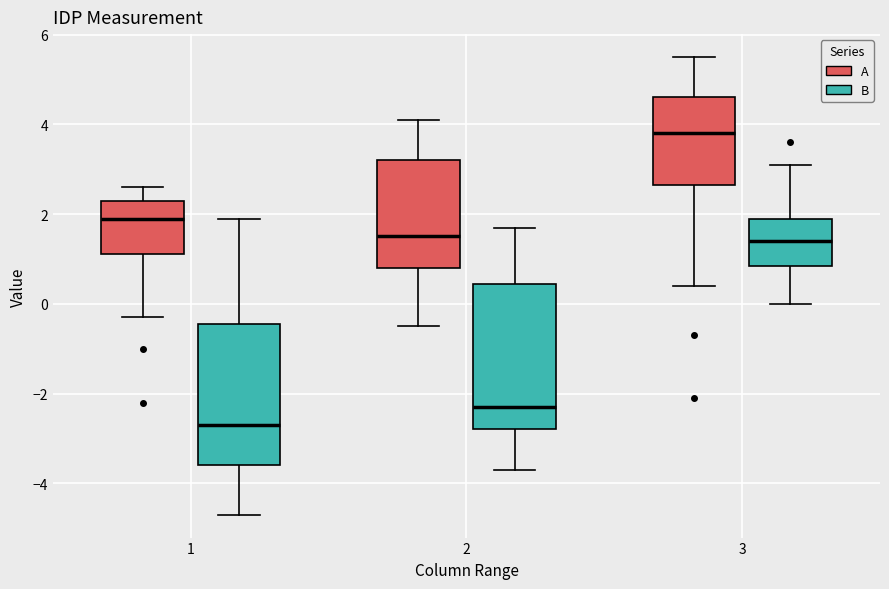

Which box has the lowest median line?

1 (B)